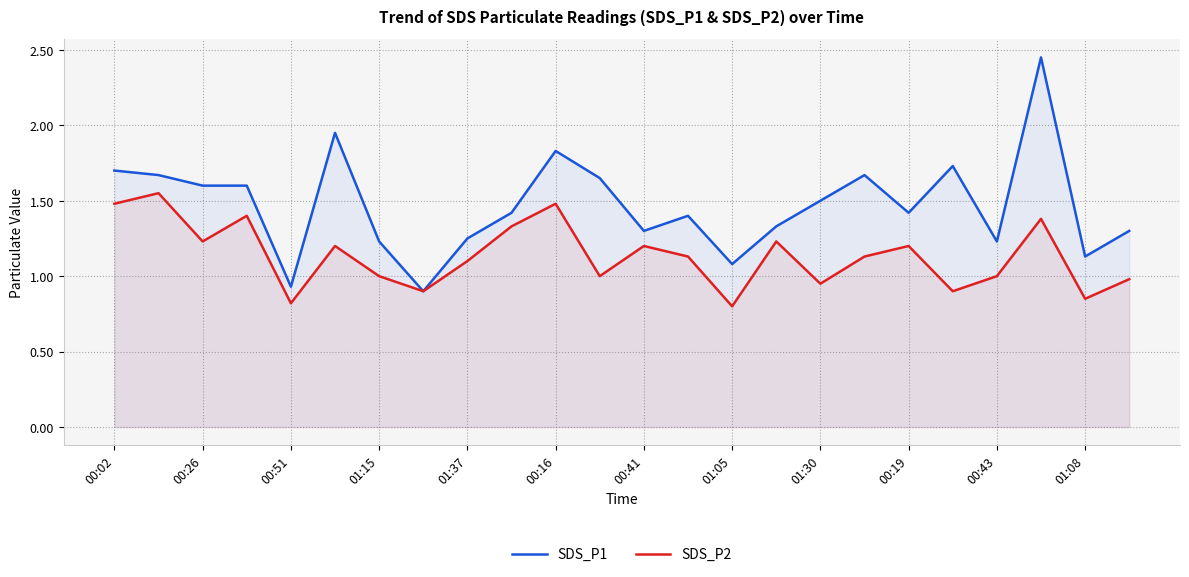

List the series in order of their overall mean, highest first.

SDS_P1, SDS_P2